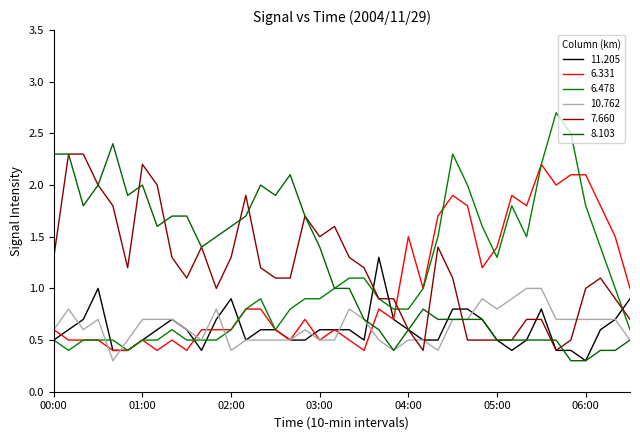

Rank the categories by 6.478 value from lowest to highest.

00:10, 00:50, 00:00, 00:20, 00:30, 00:40, 01:00, 01:10, 01:30, 01:40, 01:50, 01:20, 02:00, 02:30, 06:30, 02:10, 02:40, 03:50, 04:00, 02:20, 02:50, 03:00, 03:40, 03:10, 04:10, 06:20, 03:20, 03:30, 05:00, 06:10, 04:20, 05:20, 04:50, 05:10, 06:00, 04:40, 05:30, 04:30, 05:50, 05:40